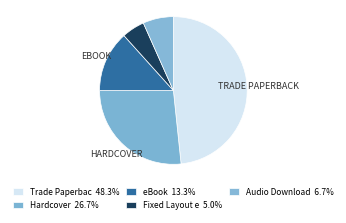

How many slices are in this pie chart?

5